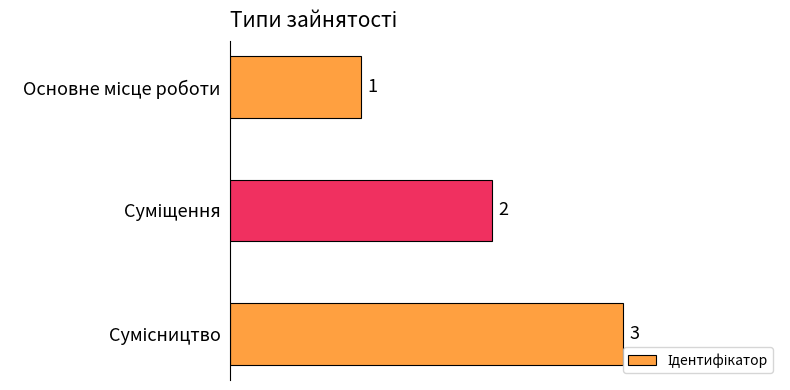

What is the sum of all values?

6